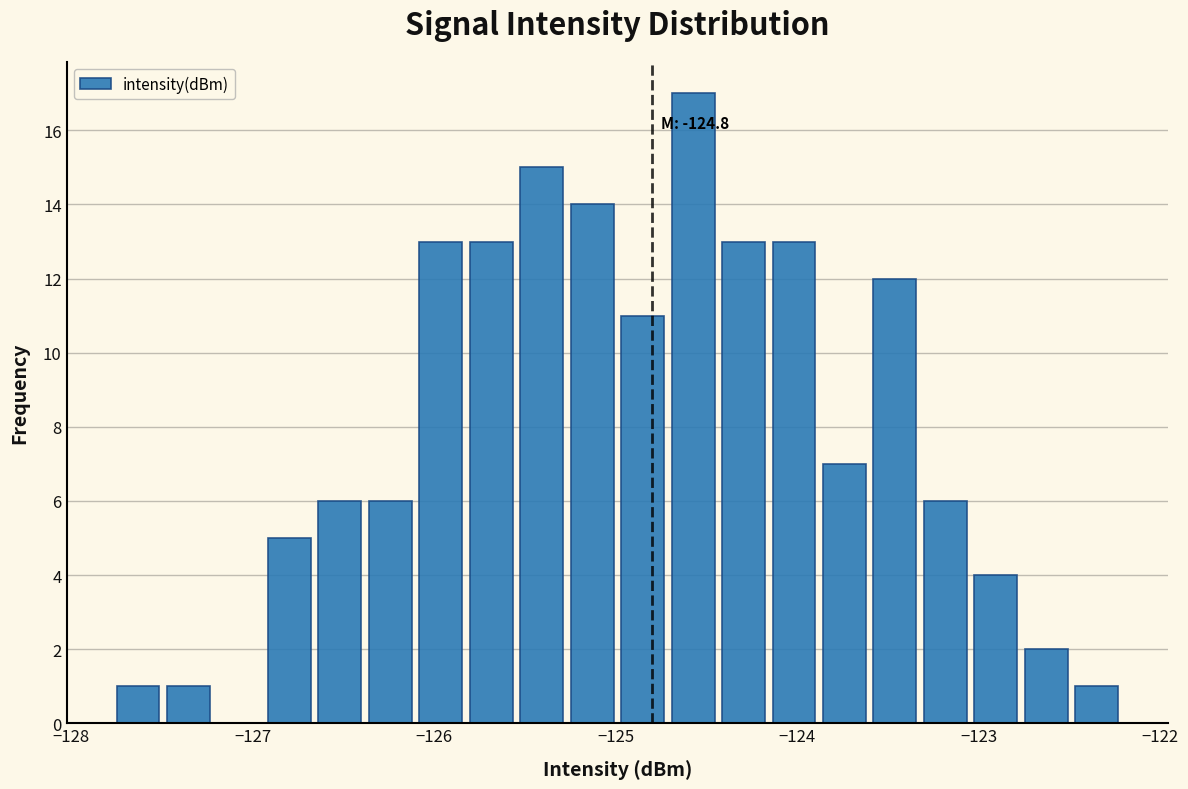

Around what value on the x-axis is the tallest bar? Give the approximate position of its centre, as read against the axis.

-124.6